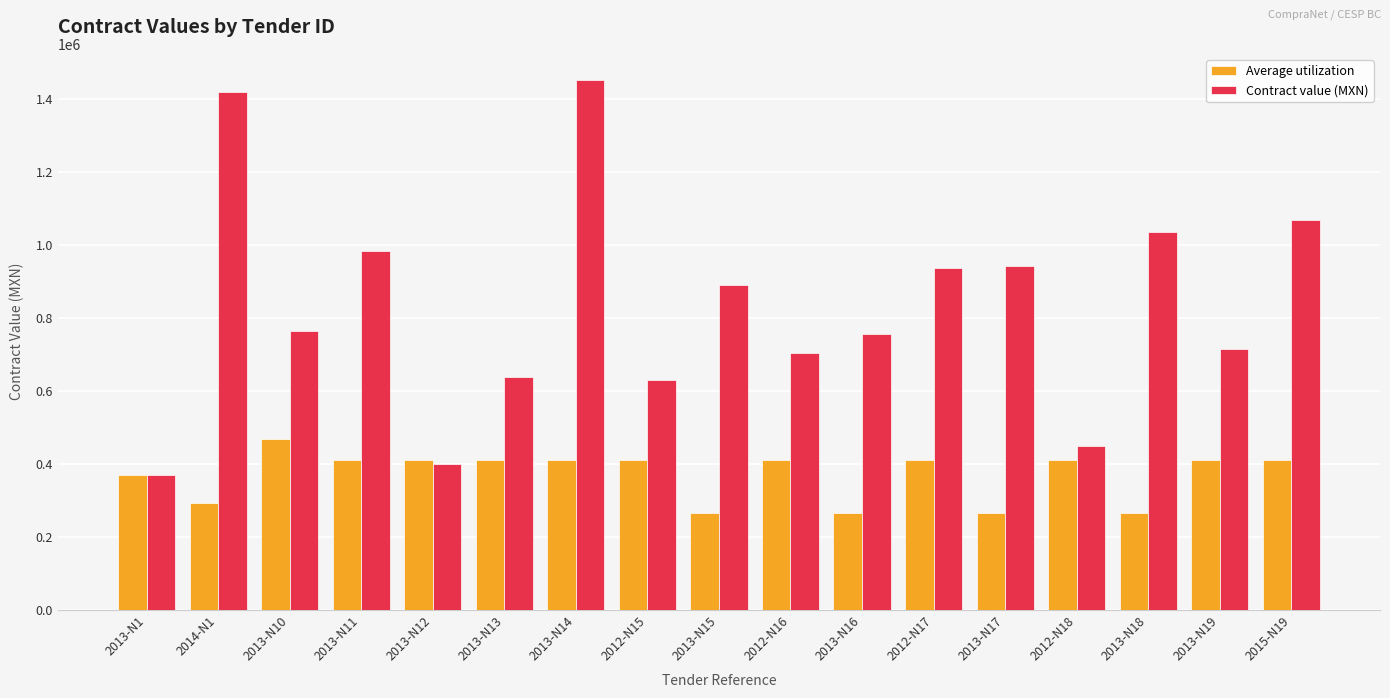

What is the difference between the maximum and second lowest values in the Average utilization series?

203314